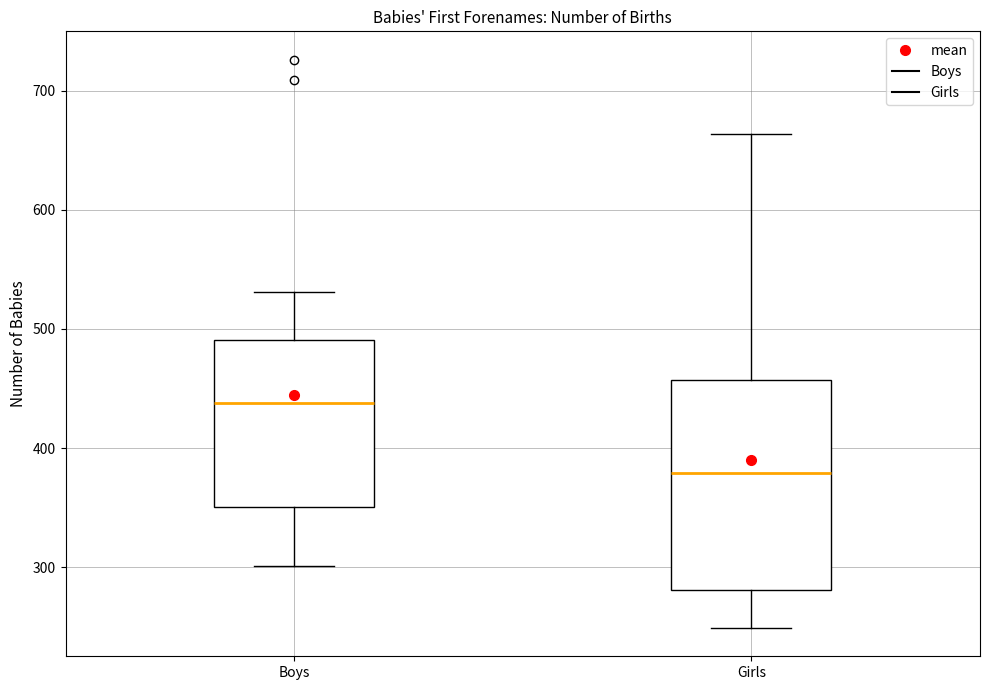

Reading left to right, read every box against the y-axis: the position of its median line, the range the box covers, and the ends of its whiskers. The values are not printed on the chart, so give them approximately, as read against the axis.

Boys: median 440, box 350 to 490, whiskers 300 to 530
Girls: median 380, box 280 to 460, whiskers 250 to 660